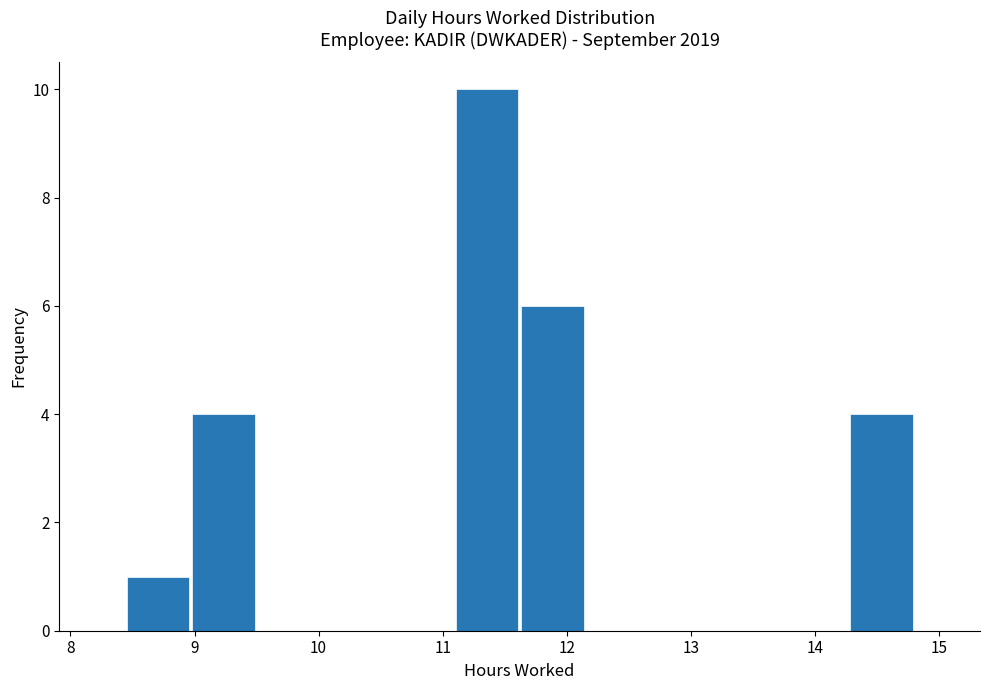

How tall is the bar that spans 14.27 to 14.80 on the x-axis? Neither the bar edges nor the heights are printed on the chart, so give them approximately, as read against the axes.

4